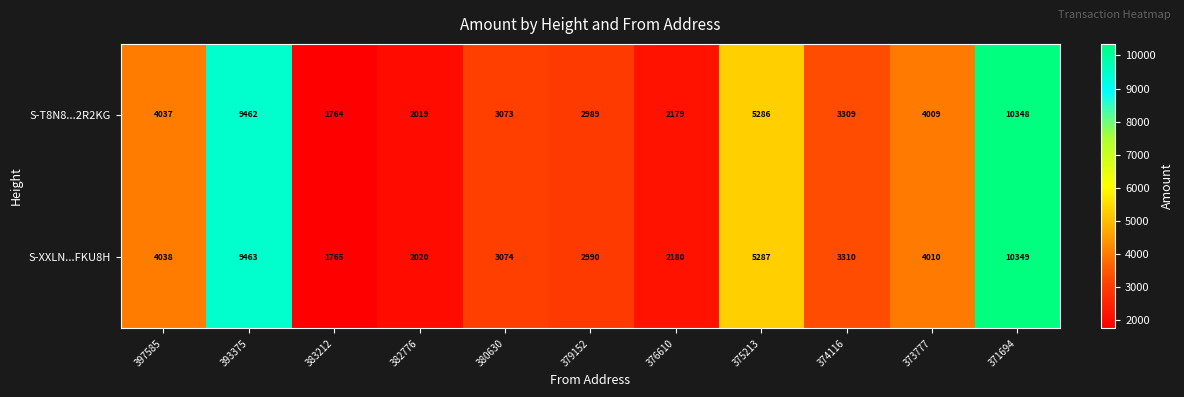

True or false: S-T8N8...2R2KG has a value of 2989 at 379152.

True